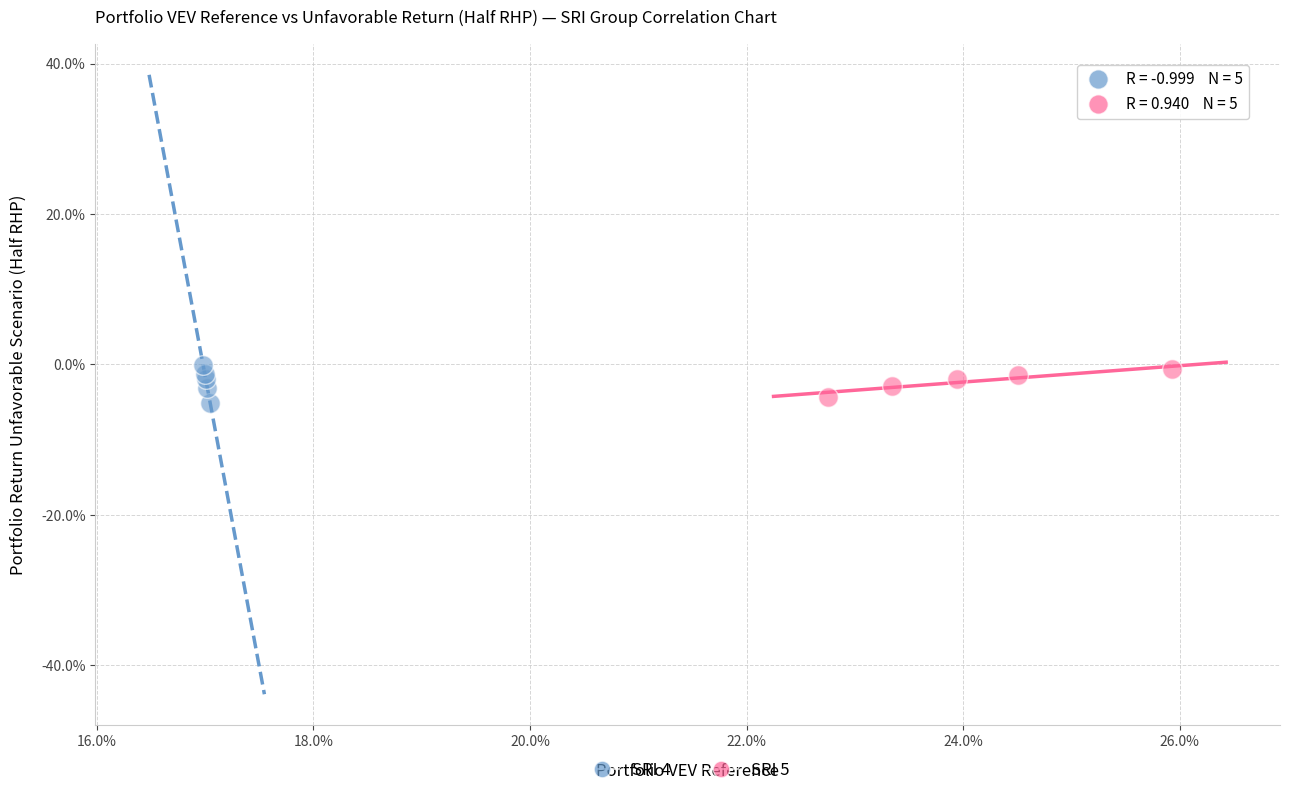

What are all the series names shown in the legend?

SRI 4, SRI 5